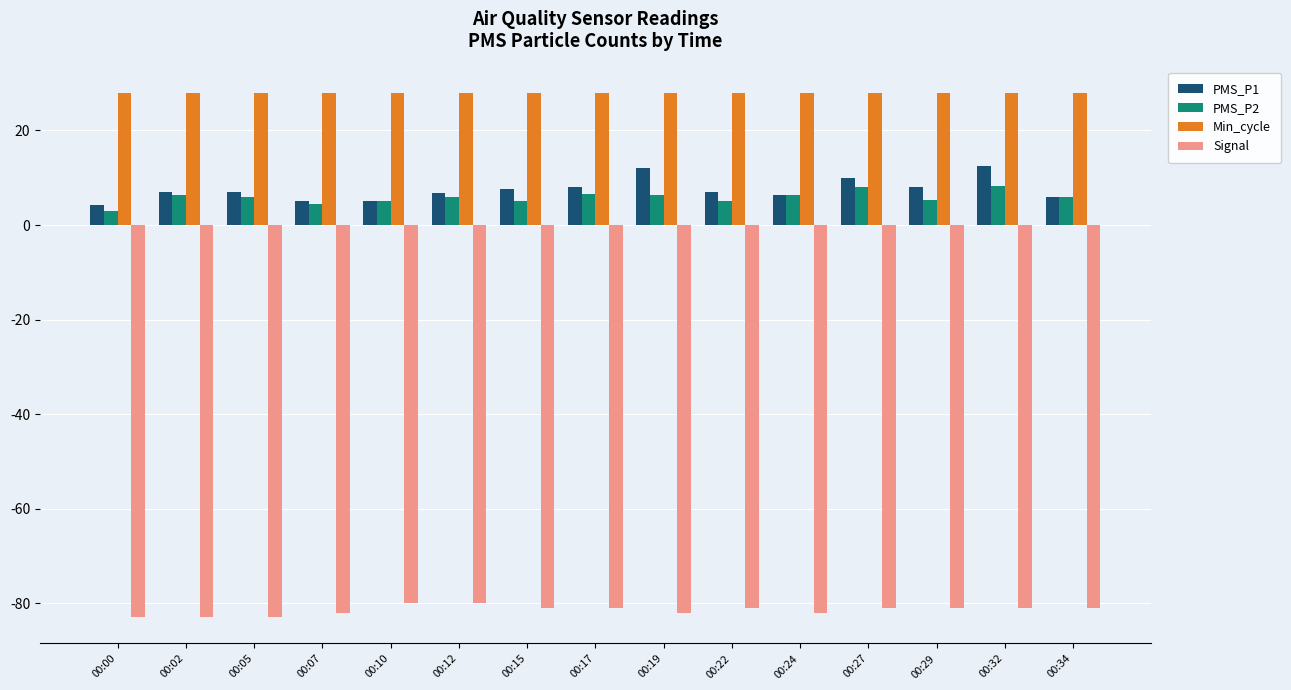

What is the sum of all Min_cycle values?

420.0